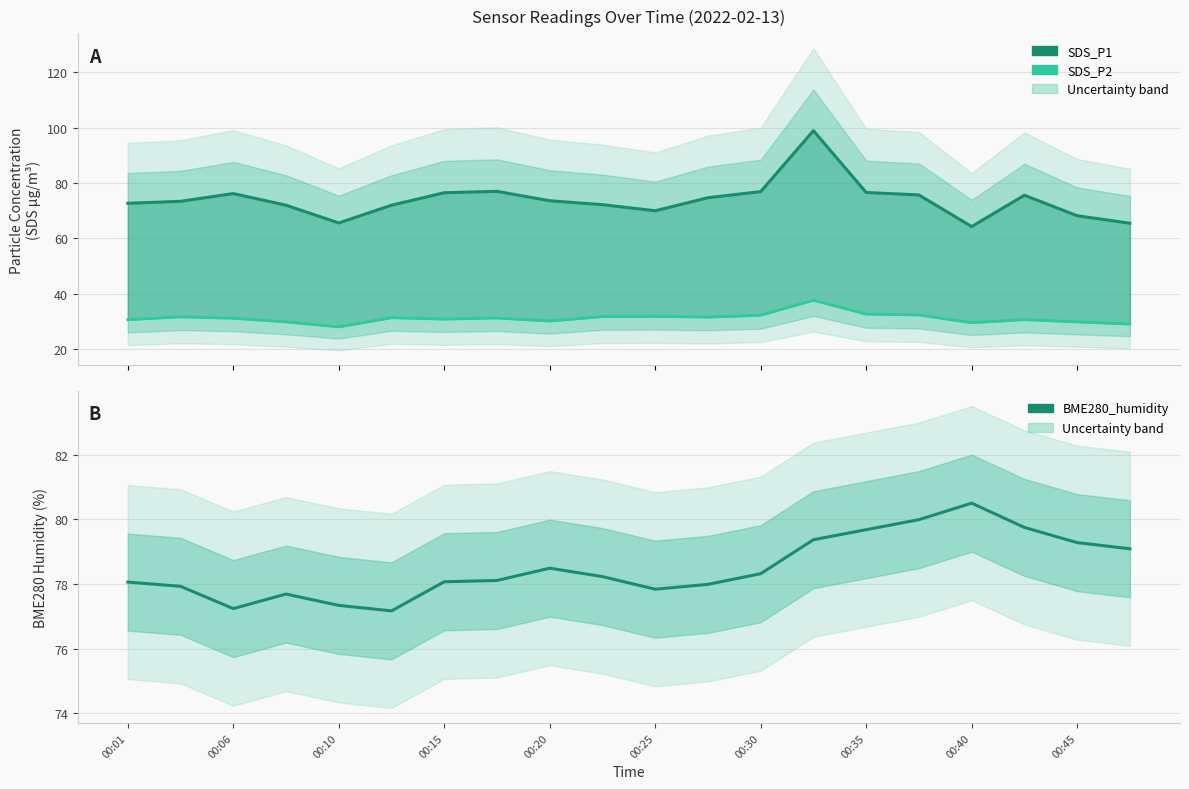

Count the number of categories in the chart.

20